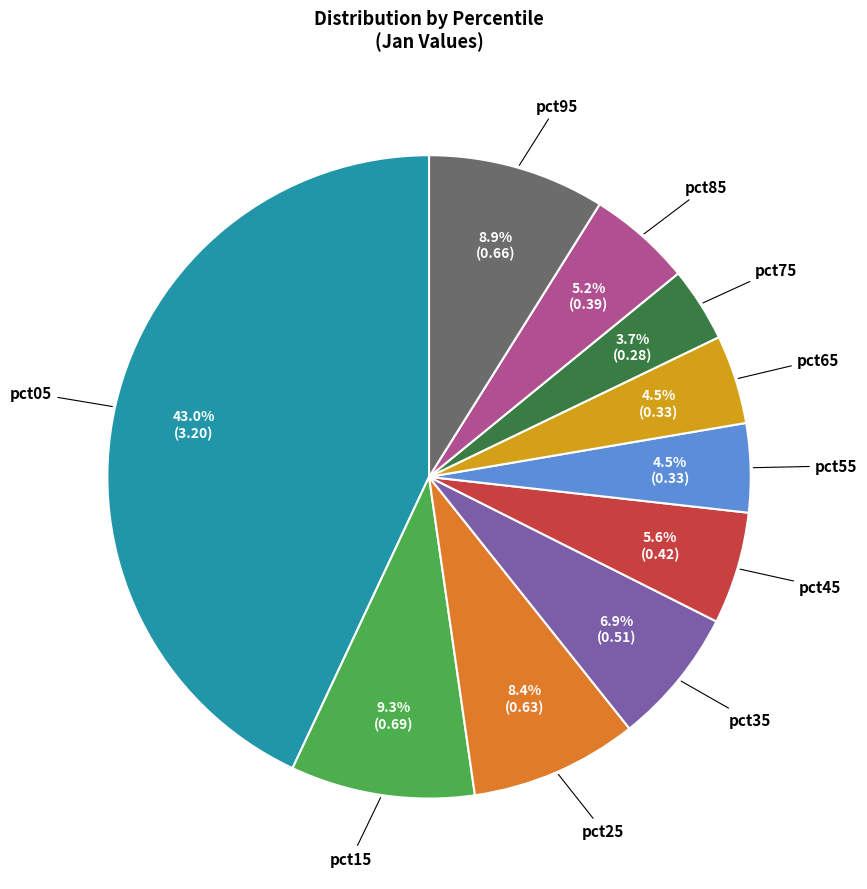

Is there a majority slice in this chart?

No